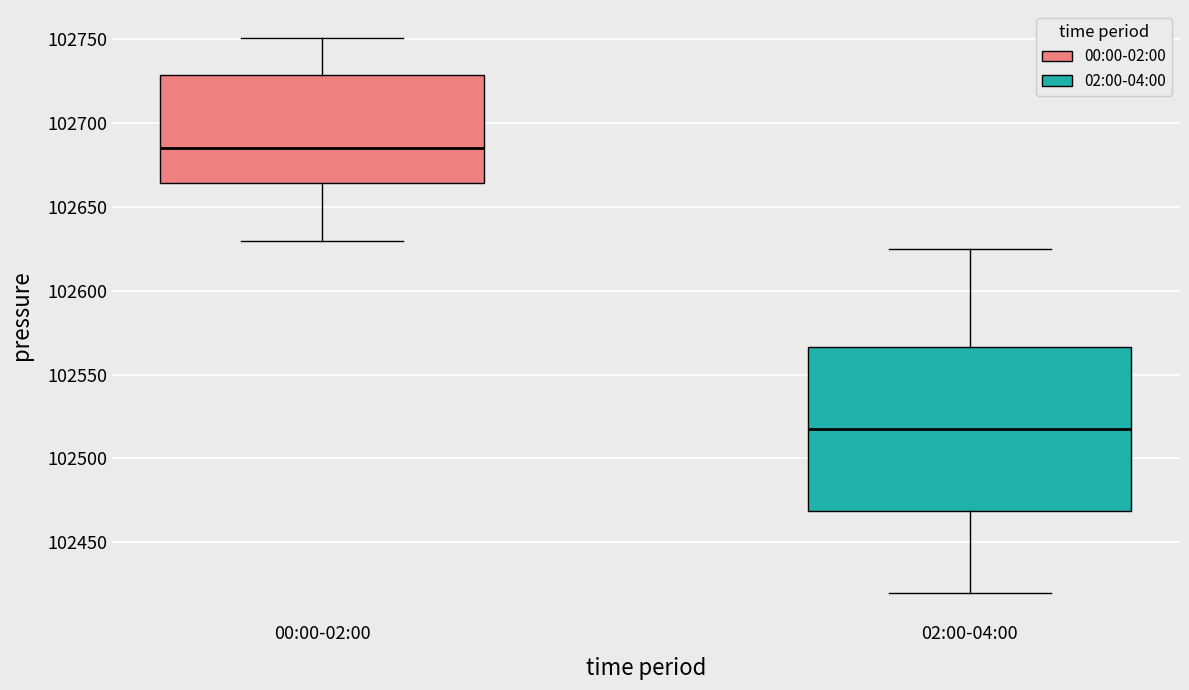

Reading left to right, transcribe this box plot: for each box, give where its median line is, the range the box spans, and where its two whiskers end, as read against the y-axis. The values are not printed on the chart, so give them approximately, as read against the axis.

00:00-02:00: median 102685, box 102665 to 102730, whiskers 102630 to 102750
02:00-04:00: median 102520, box 102470 to 102565, whiskers 102420 to 102625